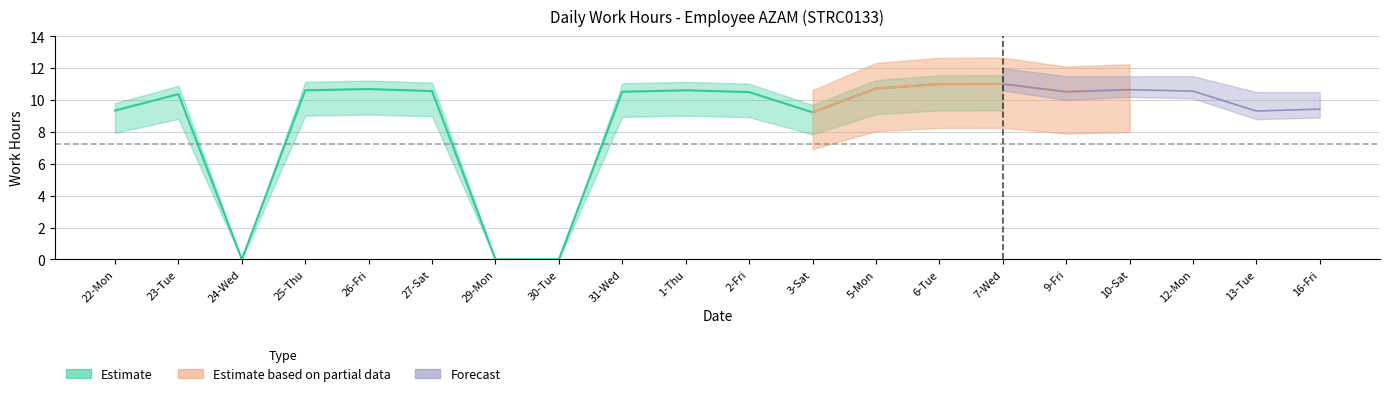

Is this an area chart (filled region under the line)?

No